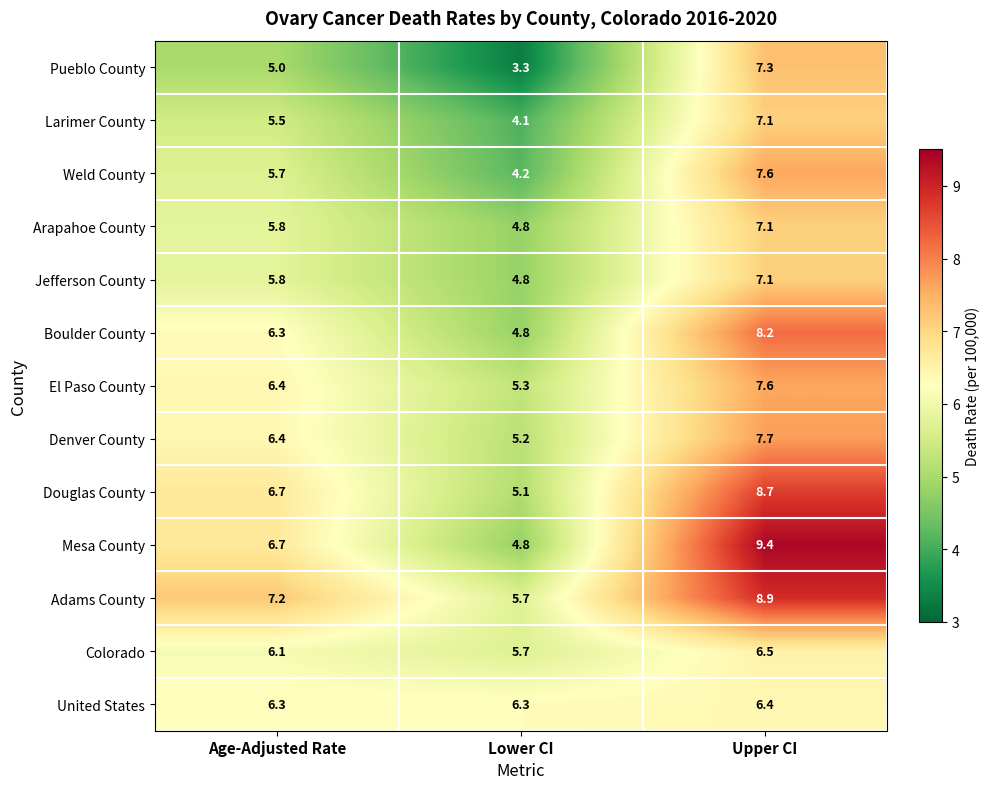

The Adams County series shows 2.0 at Lower CI. True or false?

False